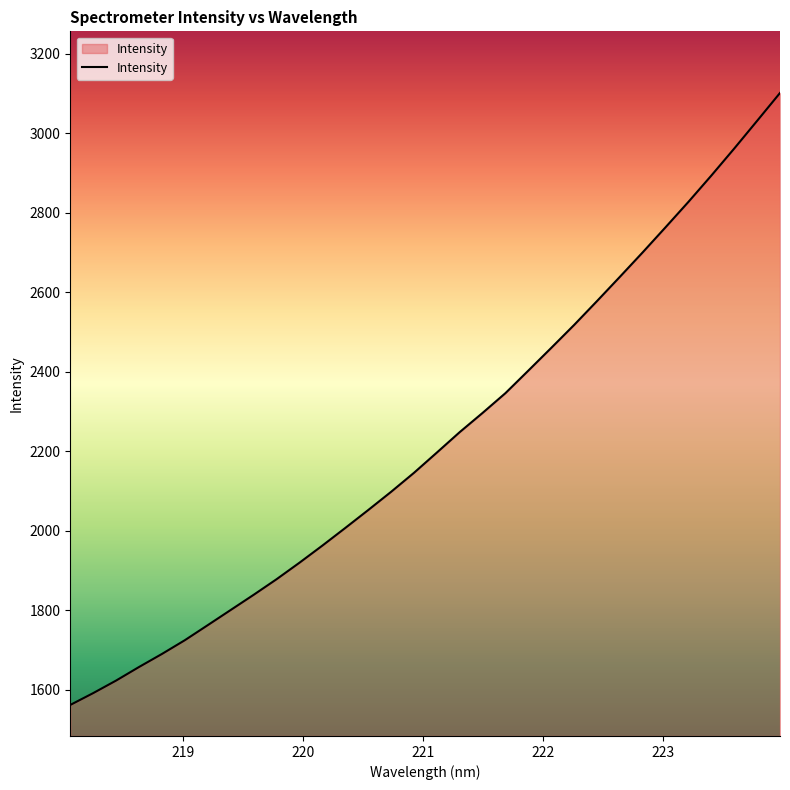

What is the minimum value shown in the chart?

1561.7